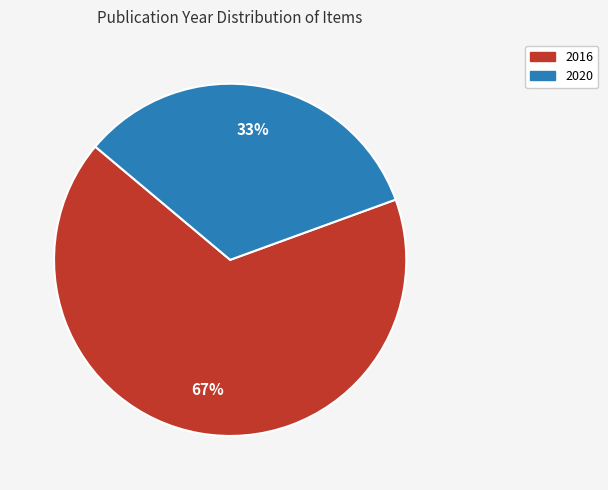

Does any single category account for the majority?

Yes